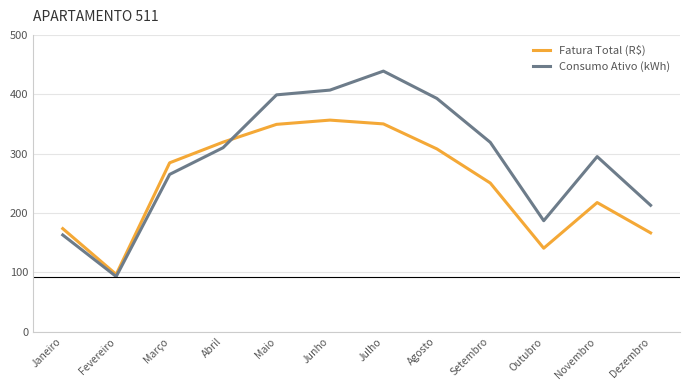

Count the number of categories in the chart.

12